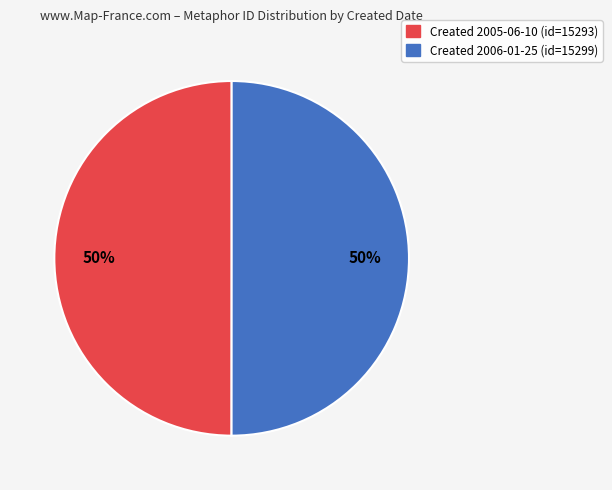

To the nearest percent, what is the average slice percentage?

50%